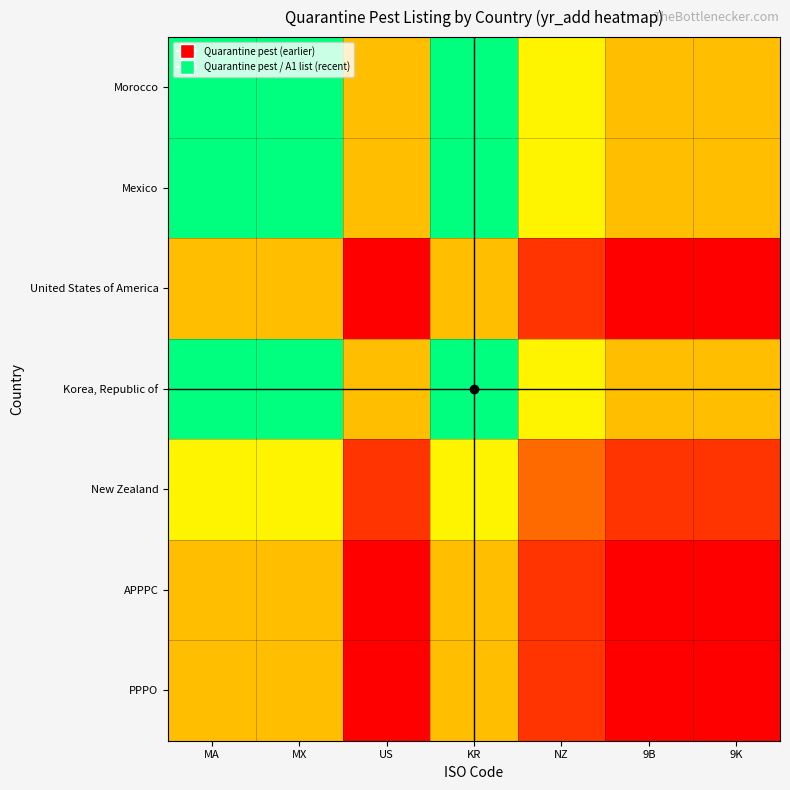

Reading left to right, what are all the values shown in this chart?

Morocco: MA=1.0	MX=1.0	US=0.5	KR=1.0	NZ=0.6	9B=0.5	9K=0.5
Mexico: MA=1.0	MX=1.0	US=0.5	KR=1.0	NZ=0.6	9B=0.5	9K=0.5
United States of America: MA=0.5	MX=0.5	US=0.0	KR=0.5	NZ=0.1	9B=0.0	9K=0.0
Korea, Republic of: MA=1.0	MX=1.0	US=0.5	KR=1.0	NZ=0.6	9B=0.5	9K=0.5
New Zealand: MA=0.6	MX=0.6	US=0.1	KR=0.6	NZ=0.3	9B=0.1	9K=0.1
APPPC: MA=0.5	MX=0.5	US=0.0	KR=0.5	NZ=0.1	9B=0.0	9K=0.0
PPPO: MA=0.5	MX=0.5	US=0.0	KR=0.5	NZ=0.1	9B=0.0	9K=0.0